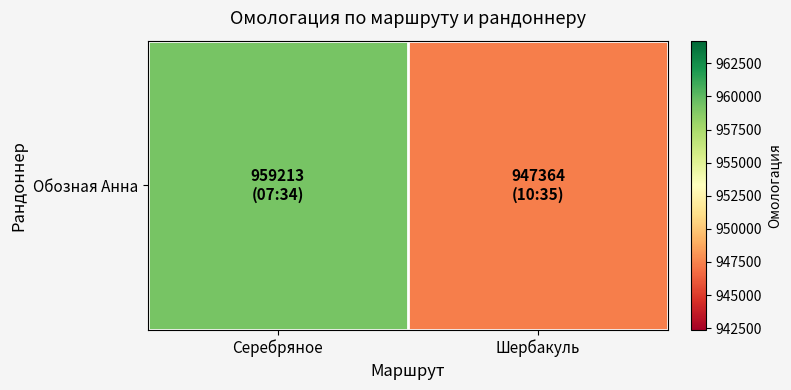

What is the average value?

953288